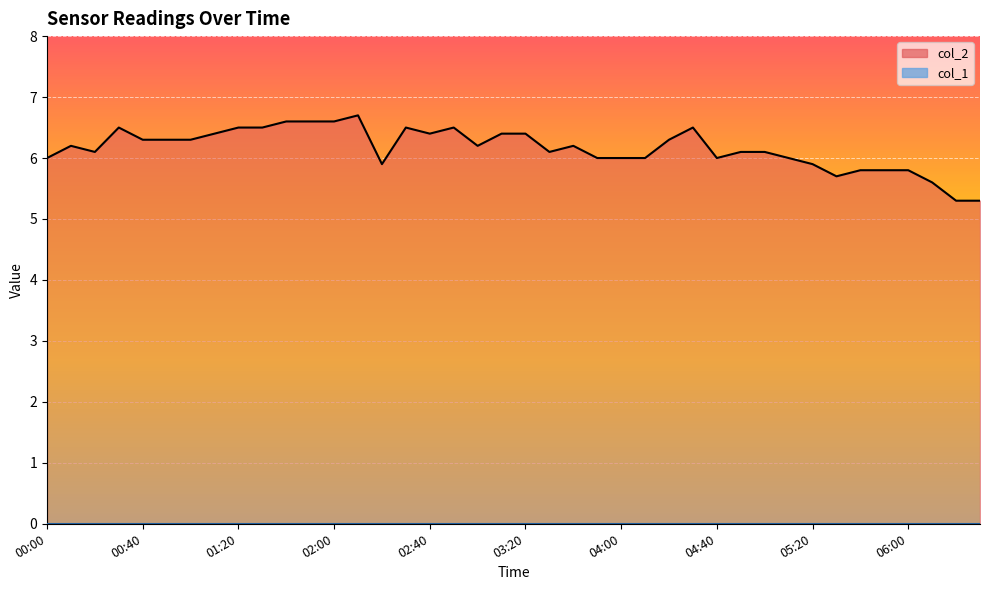

Reading right to left, extract all data points from this chart.

06:30=5.3	06:20=5.3	06:10=5.6	06:00=5.8	05:50=5.8	05:40=5.8	05:30=5.7	05:20=5.9	05:10=6.0	05:00=6.1	04:50=6.1	04:40=6.0	04:30=6.5	04:20=6.3	04:10=6.0	04:00=6.0	03:50=6.0	03:40=6.2	03:30=6.1	03:20=6.4	03:10=6.4	03:00=6.2	02:50=6.5	02:40=6.4	02:30=6.5	02:20=5.9	02:10=6.7	02:00=6.6	01:50=6.6	01:40=6.6	01:30=6.5	01:20=6.5	01:10=6.4	01:00=6.3	00:50=6.3	00:40=6.3	00:30=6.5	00:20=6.1	00:10=6.2	00:00=6.0